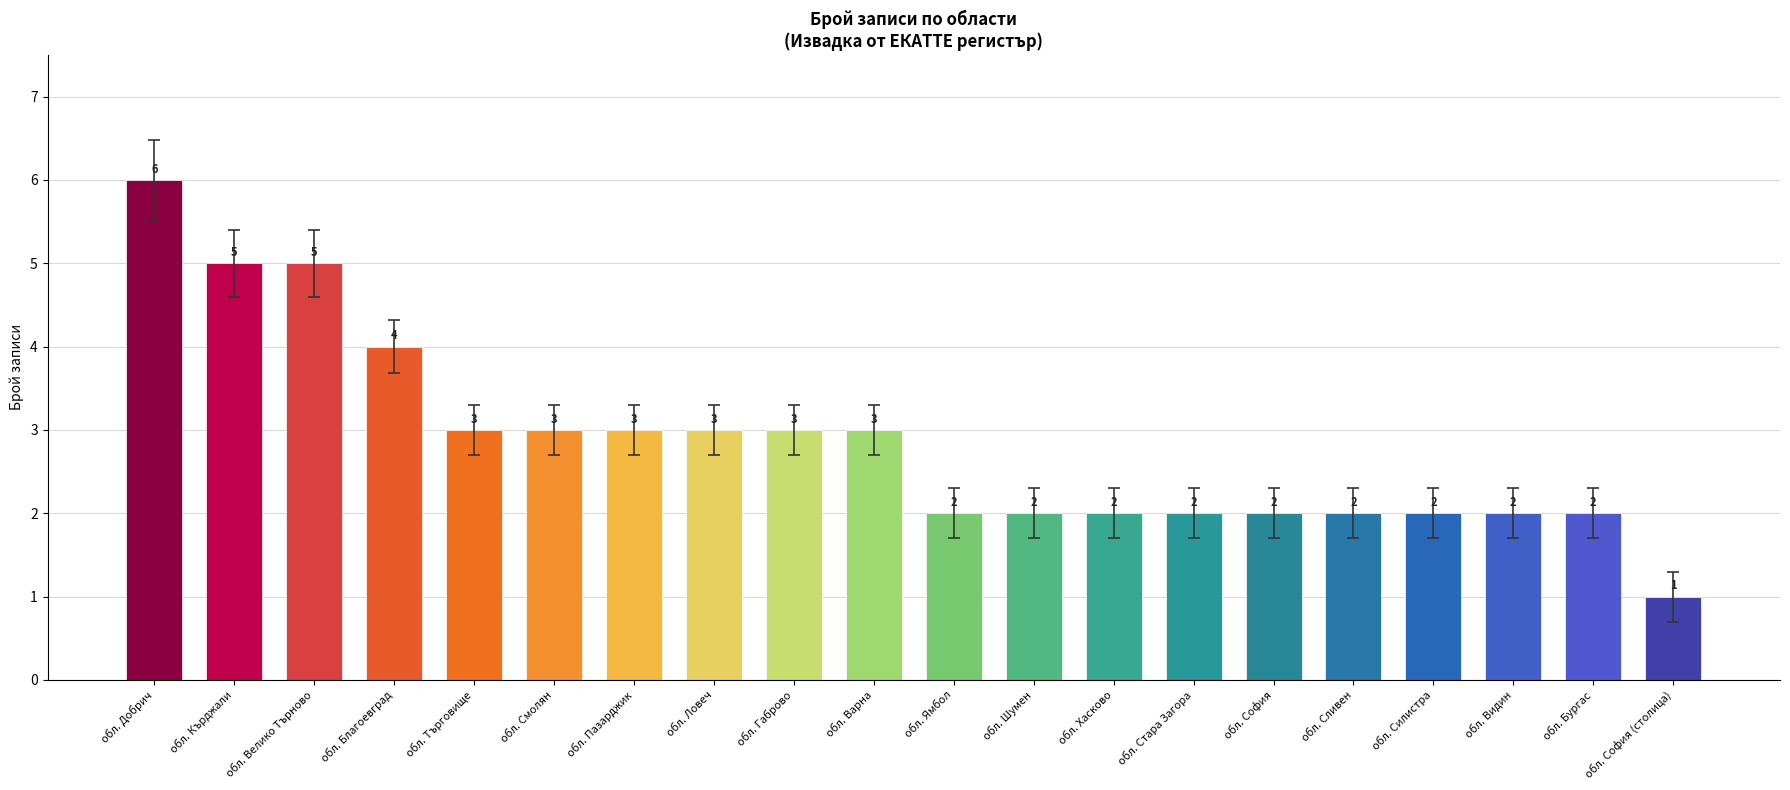

What is the value of the 9th bar from the left?

3